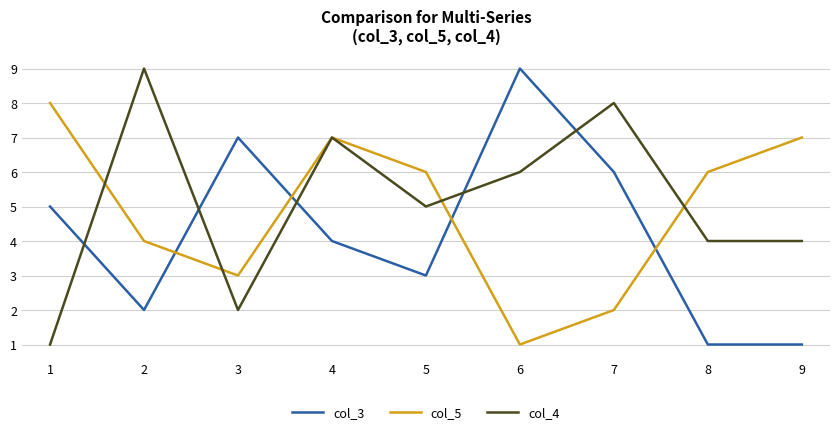

What is the difference between the maximum and minimum values in the col_3 series?

8